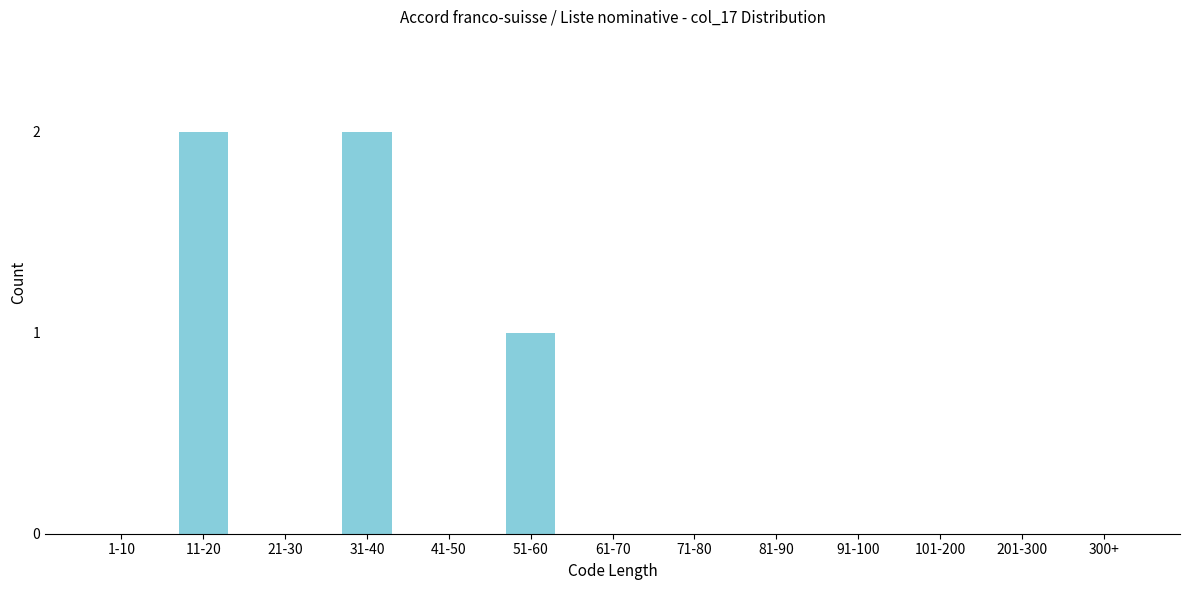

Reading right to left, what are all the values shown in this chart?

300+=0	201-300=0	101-200=0	91-100=0	81-90=0	71-80=0	61-70=0	51-60=1	41-50=0	31-40=2	21-30=0	11-20=2	1-10=0